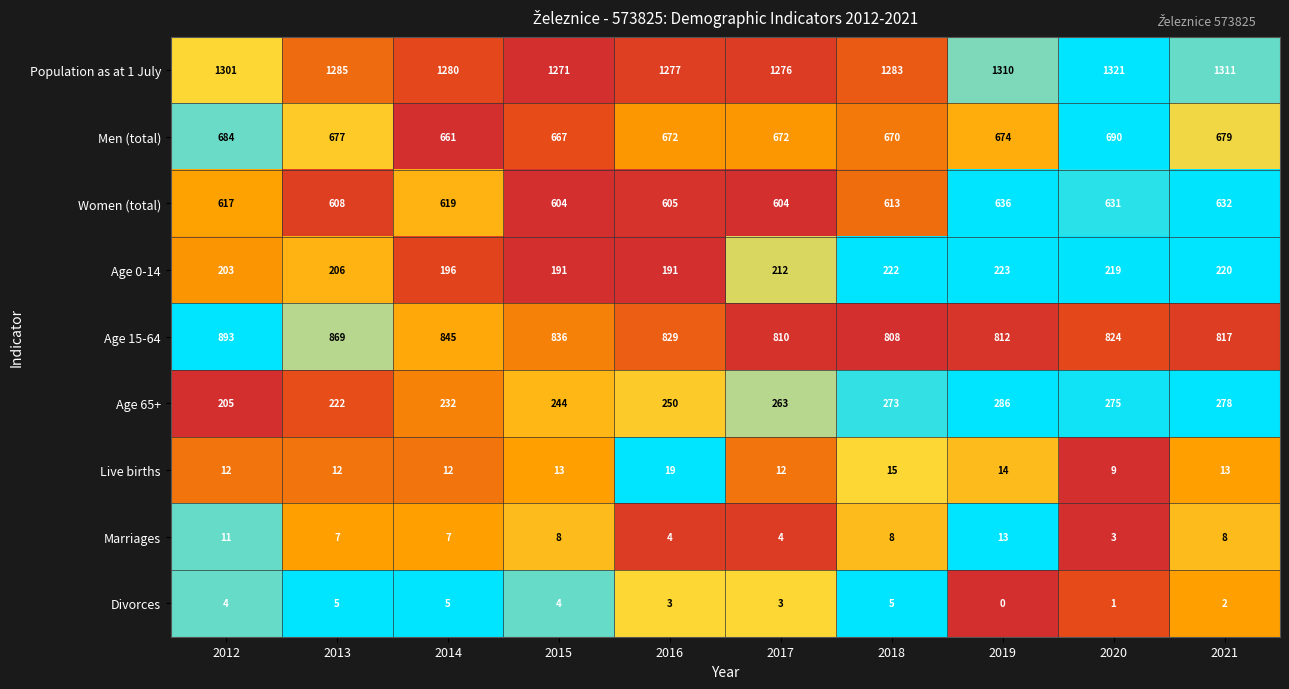

Which label corresponds to the largest value in the chart?

2020